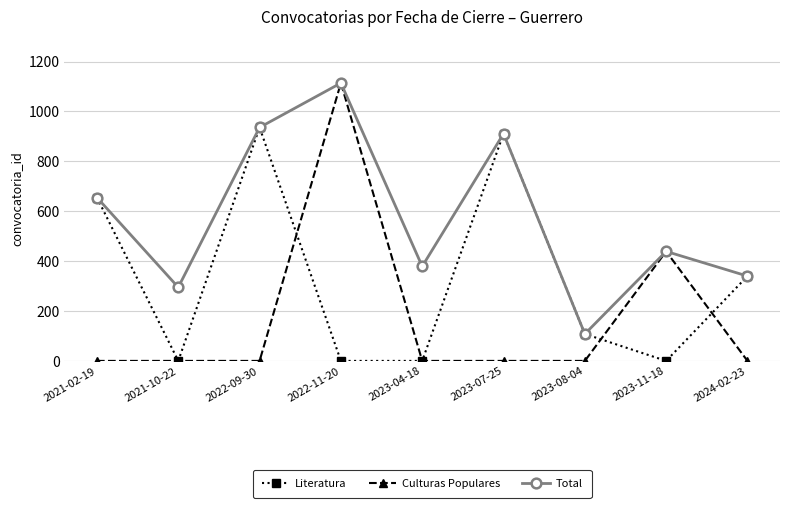

Where does the Total series first go above 439?

2021-02-19